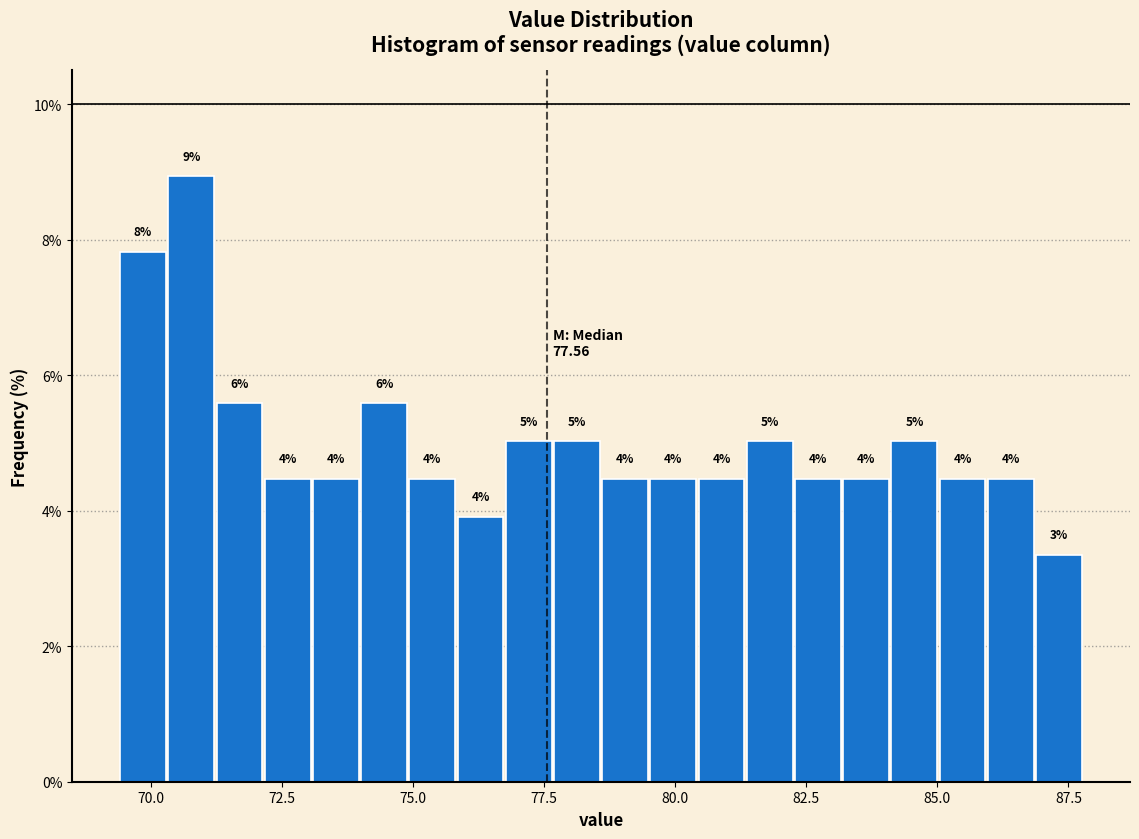

Around what value on the x-axis is the tallest bar? Give the approximate position of its centre, as read against the axis.

71.0